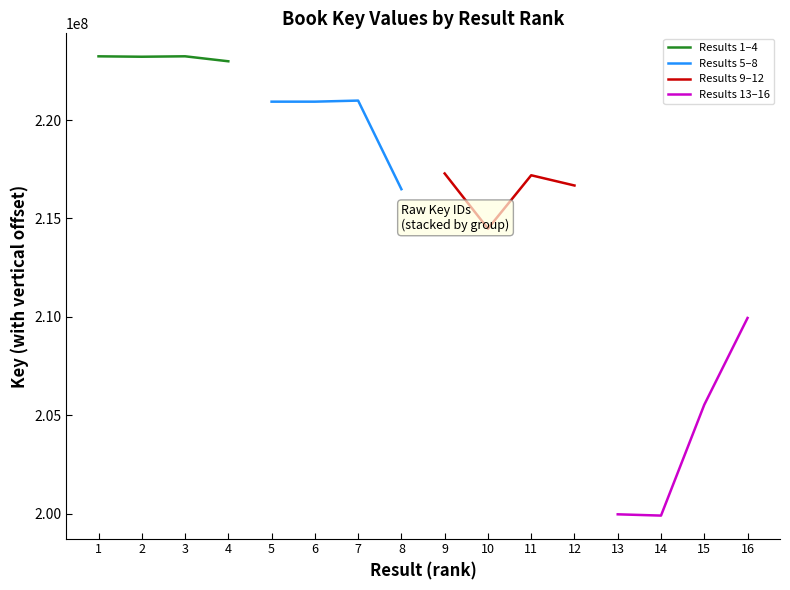

The Results 5–8 series shows 116187433.3 at 6. True or false?

False